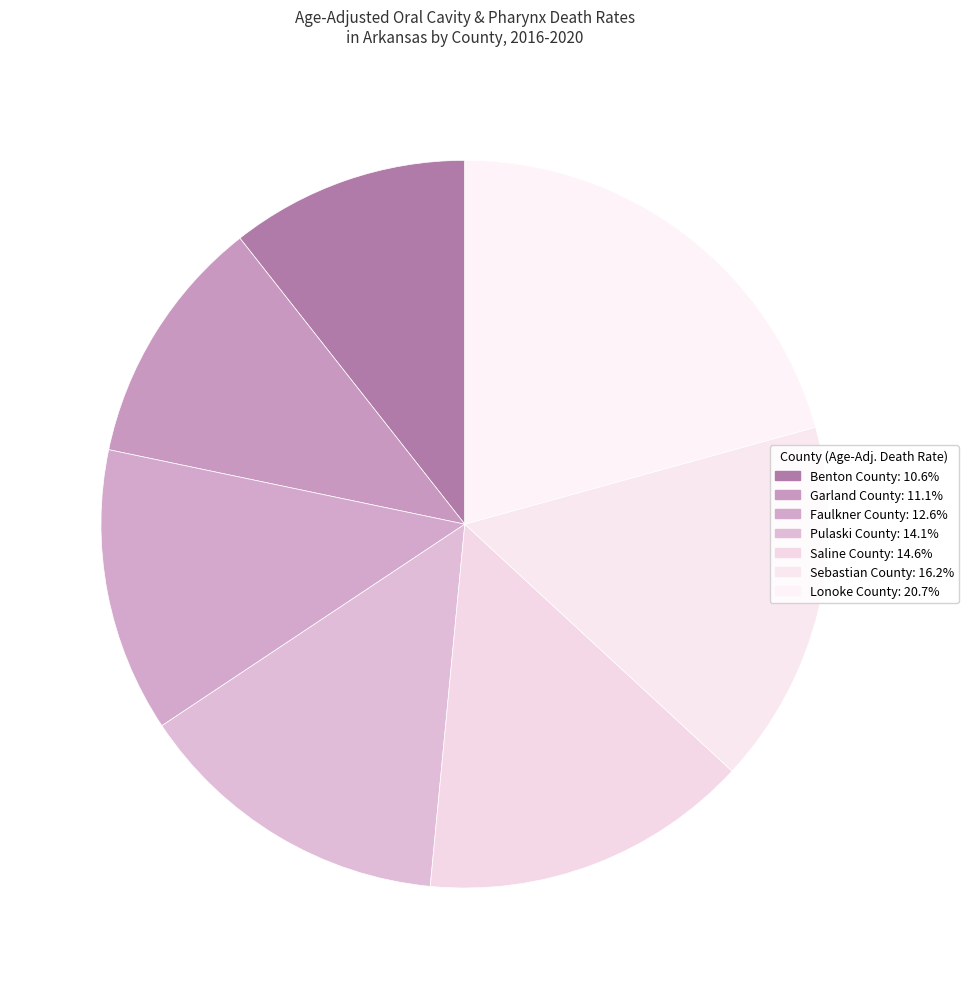

Combined, do Pulaski County and Lonoke County account for over 50%?

No